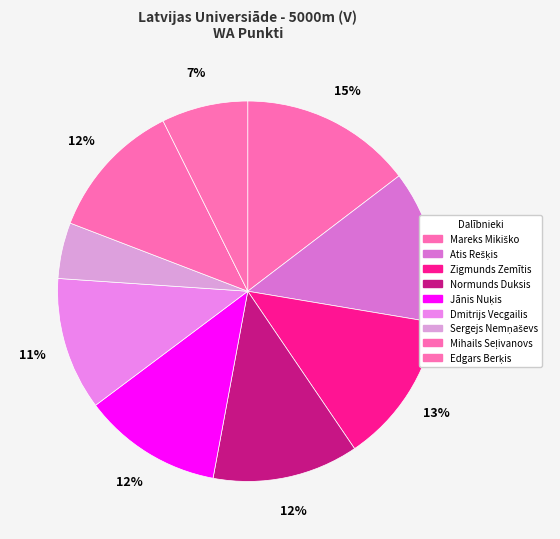

What is the change in value from Mareks Mikiško to Jānis Nuķis?

-136